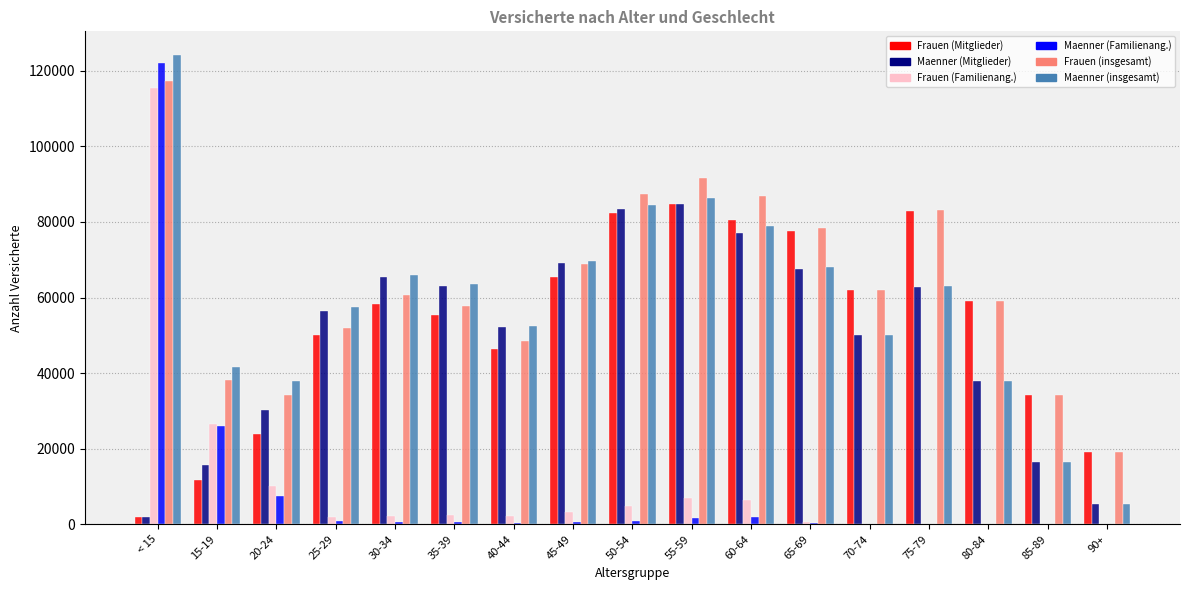

What is the difference between the Maenner (Mitglieder) values at 55-59 and 45-49?

15520